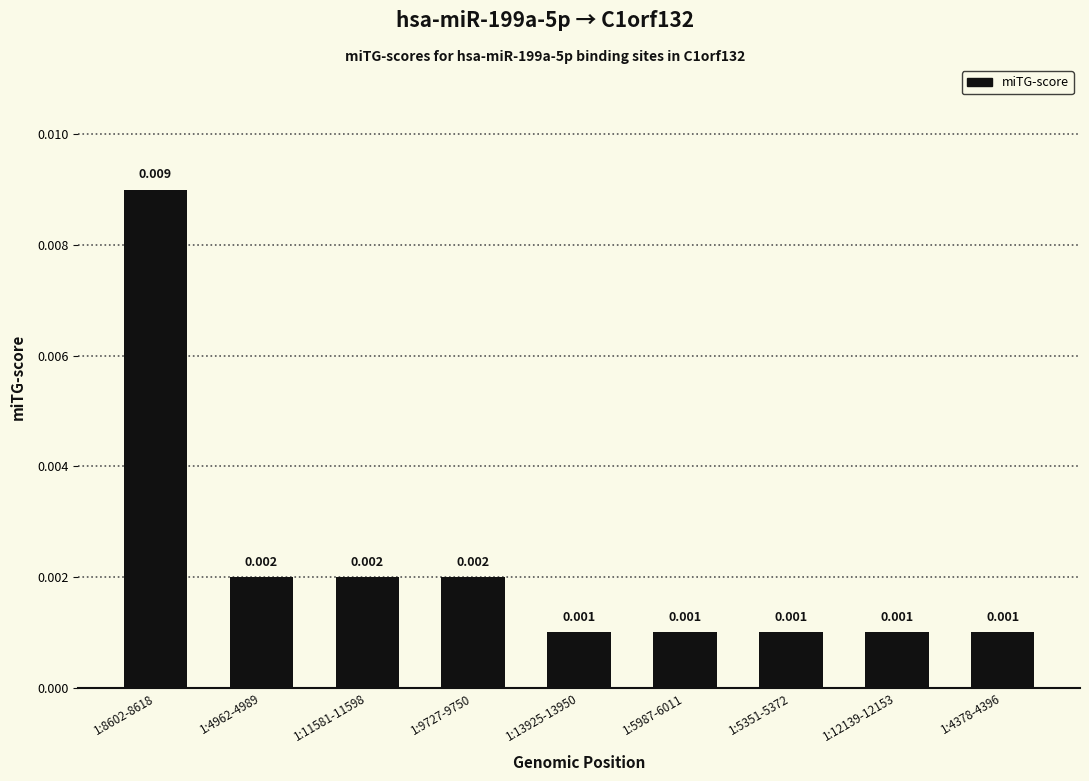

The chart shows a value of 0.0 at 1:5351-5372. True or false?

True